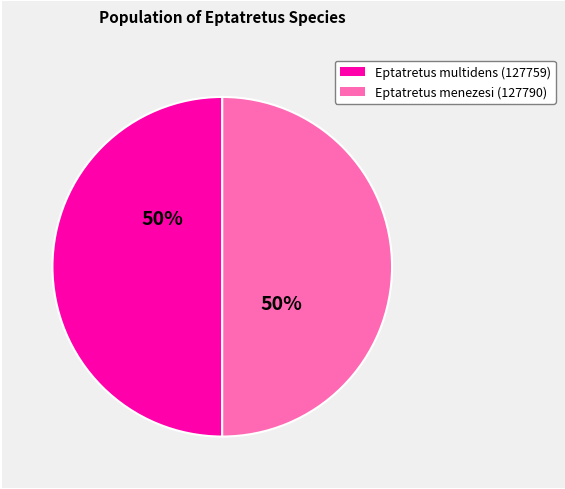

Is the sum of Eptatretus menezesi (127790) and Eptatretus multidens (127759) greater than half?

Yes